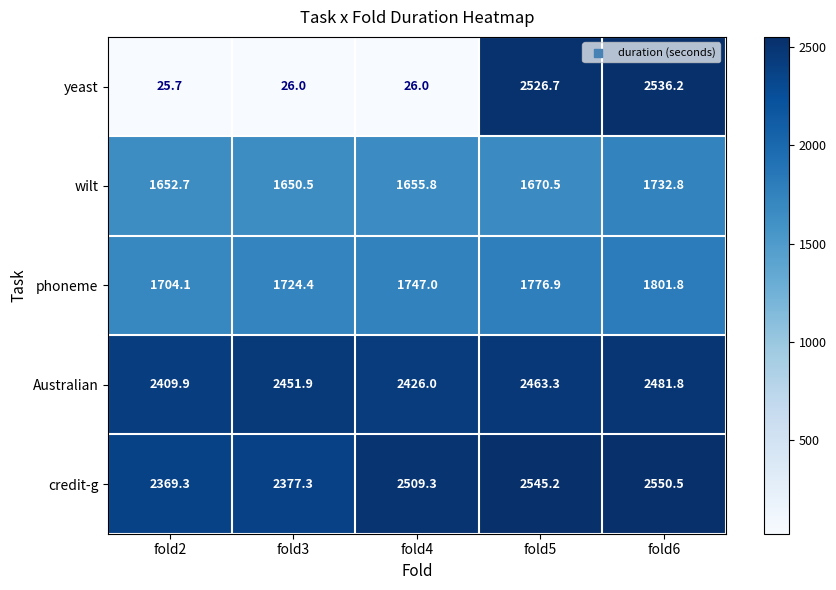

What is the difference between the maximum and minimum values in the wilt series?

82.3